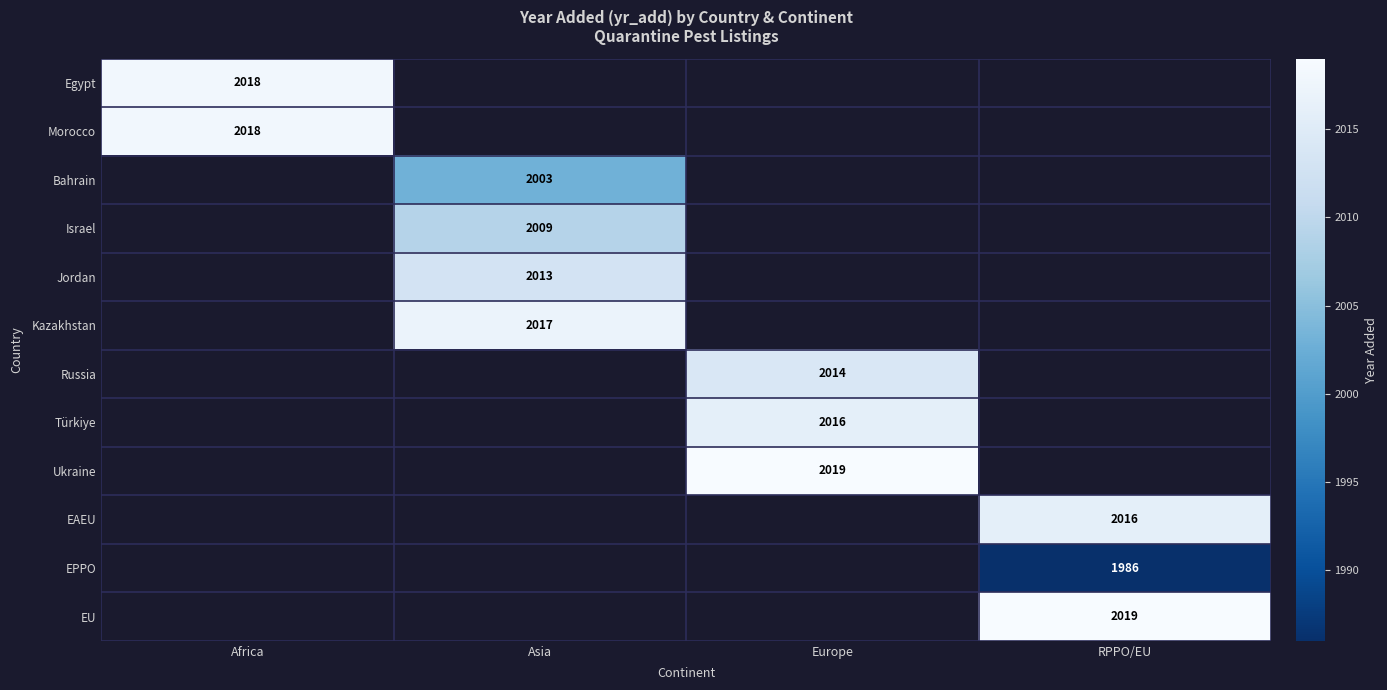

Which label corresponds to the smallest value in the chart?

RPPO/EU